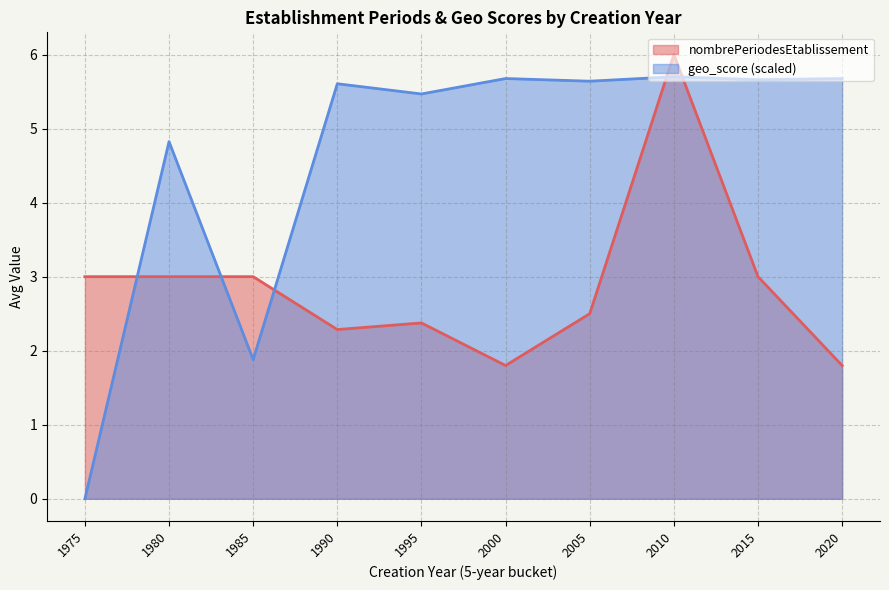

At which label does geo_score (scaled) first exceed 5?

1990